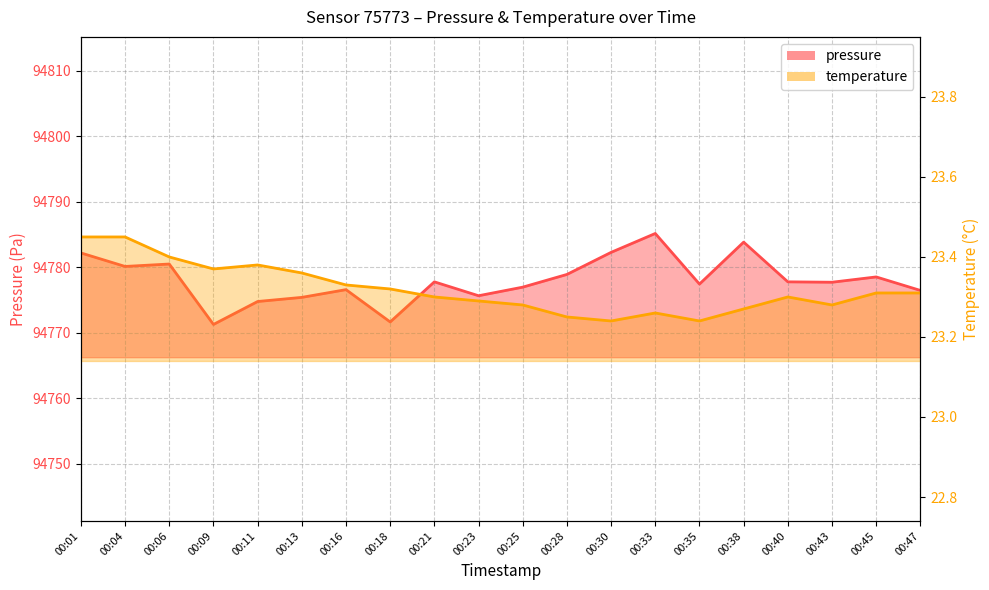

Is it true that pressure equals 136720.5 at 00:09?

False